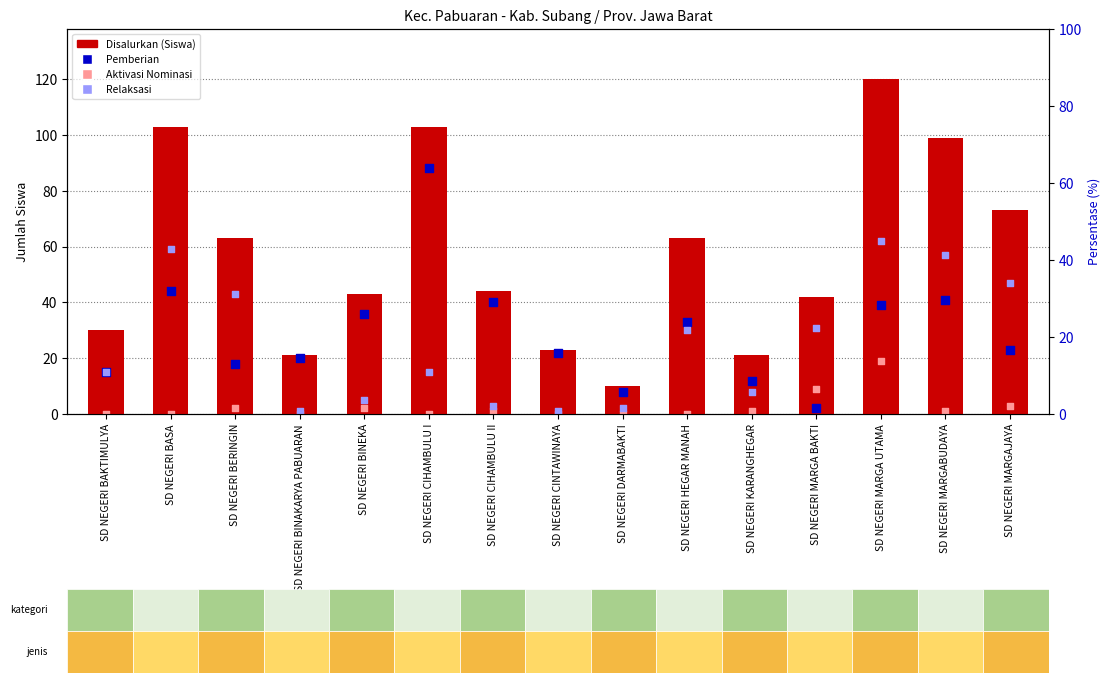

Is the value of Pemberian at SD NEGERI CINTAWINAYA greater than the value of Aktivasi Nominasi at SD NEGERI MARGA UTAMA?

Yes